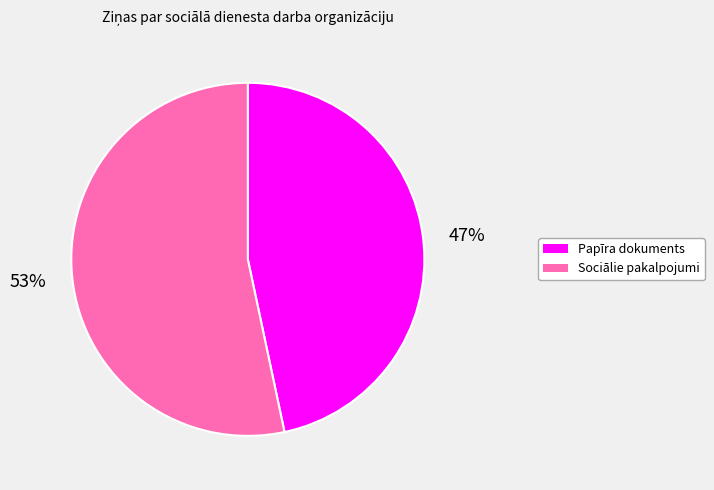

True or false: Papīra dokuments accounts for 58% of the total.

False